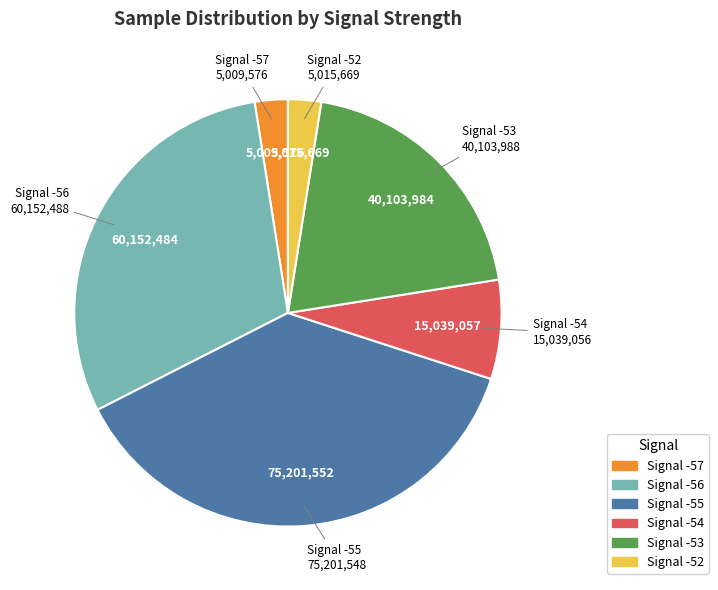

Is there any slice that represents more than half of the pie?

No